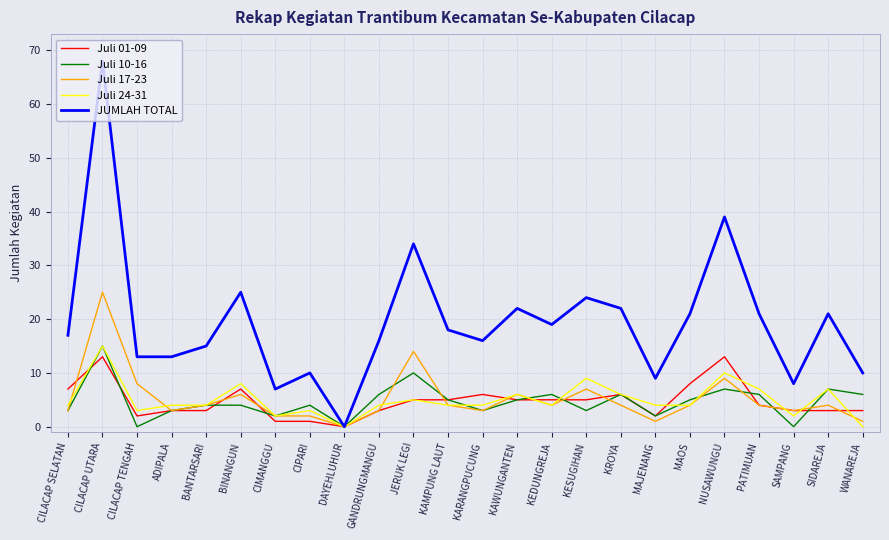

What are all the series names shown in the legend?

Juli 01-09, Juli 10-16, Juli 17-23, Juli 24-31, JUMLAH TOTAL